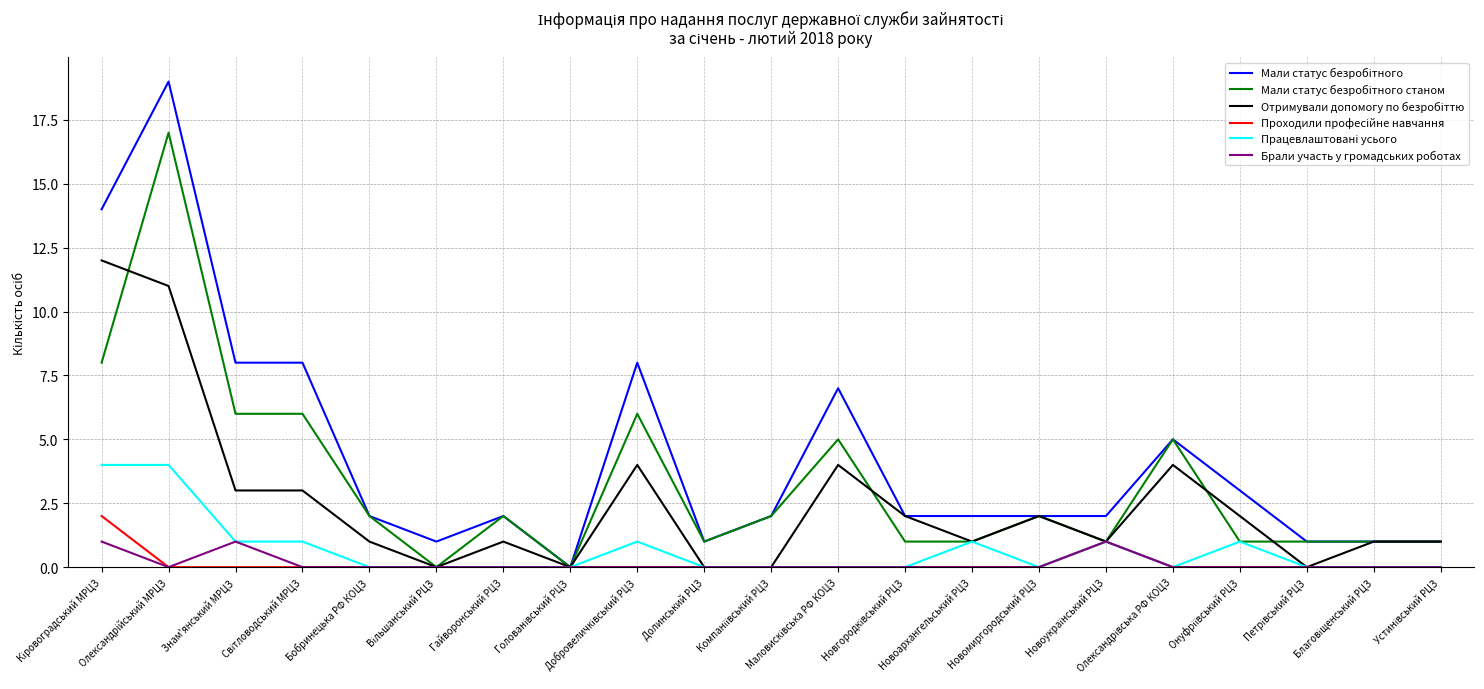

What is the greatest value displayed?

19